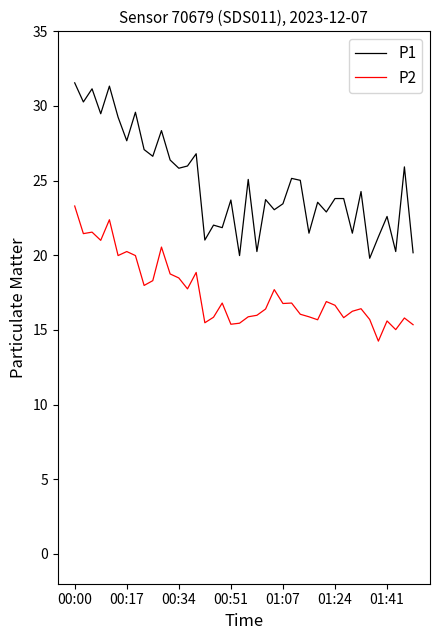

Which series has the widest spread of values?

P1